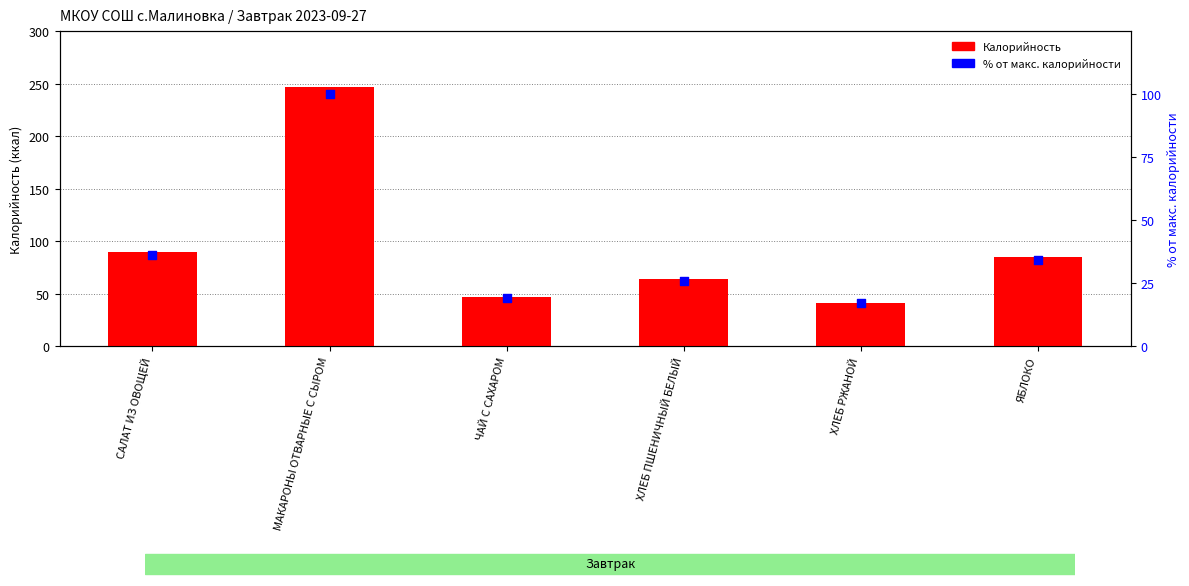

What is the total value across all series at ЯБЛОКО?

119